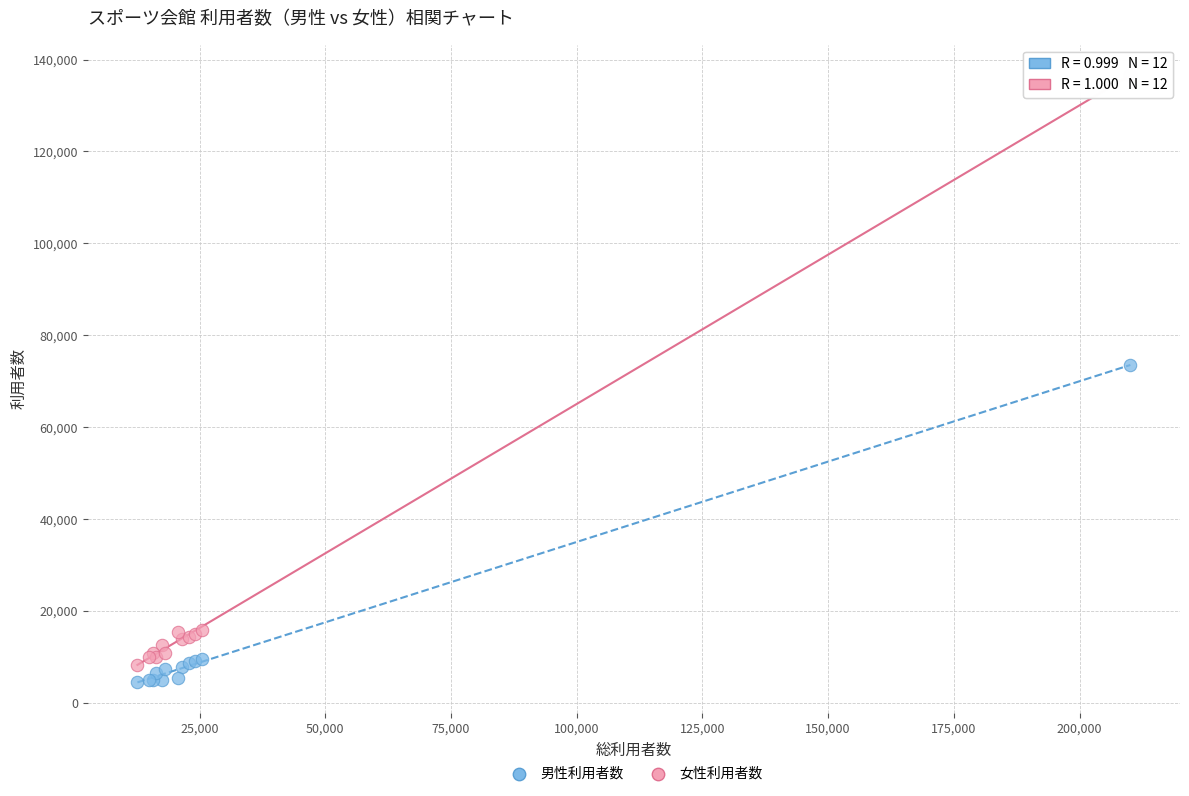

Which series contains the lowest Y value?

男性利用者数